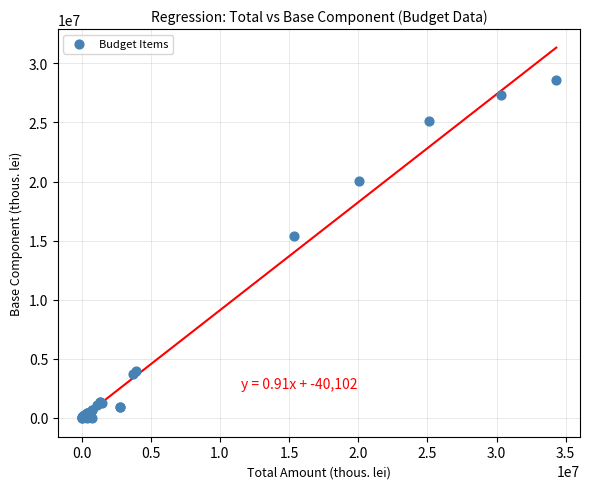

What Y value in the scatter plot is closest to 14281613?

15388250.0